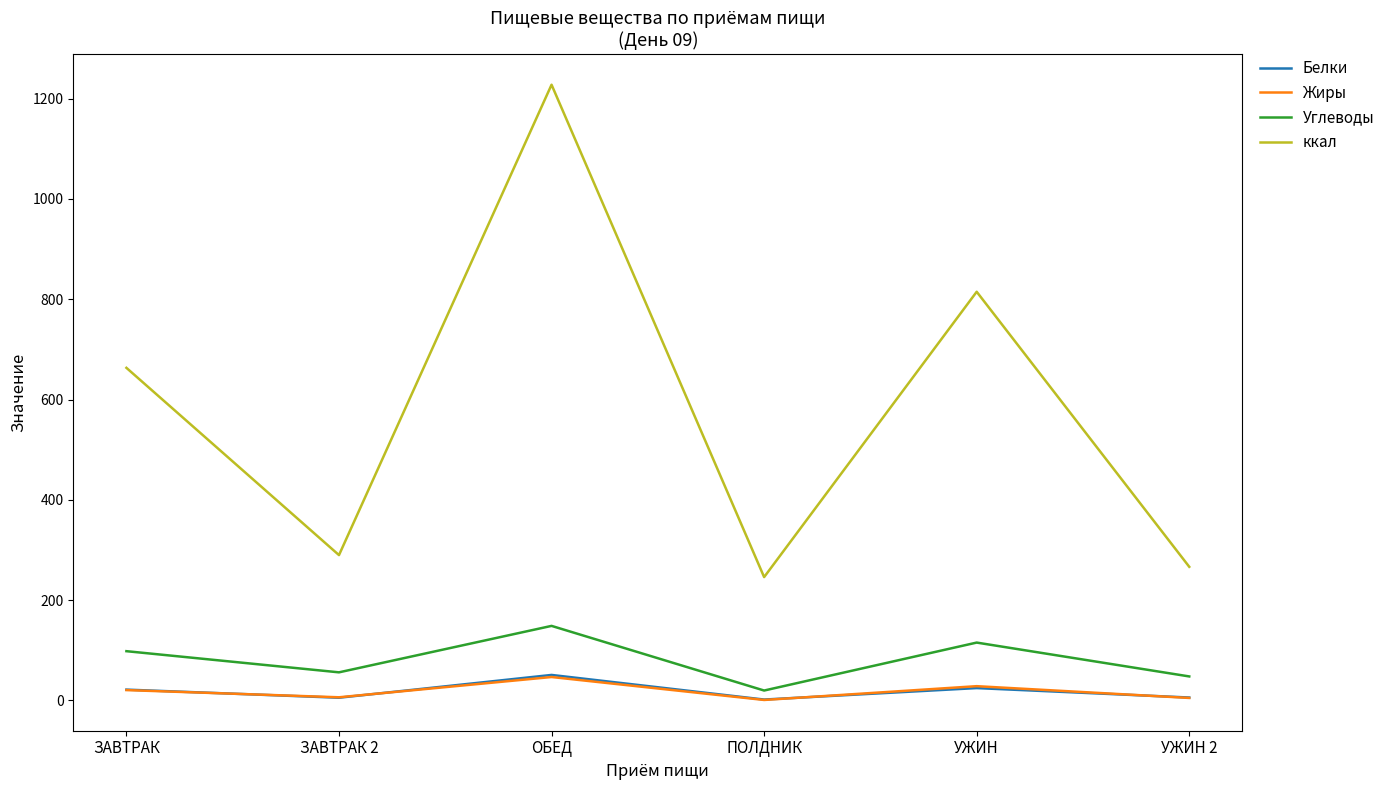

True or false: Углеводы and ккал cross at least once.

False